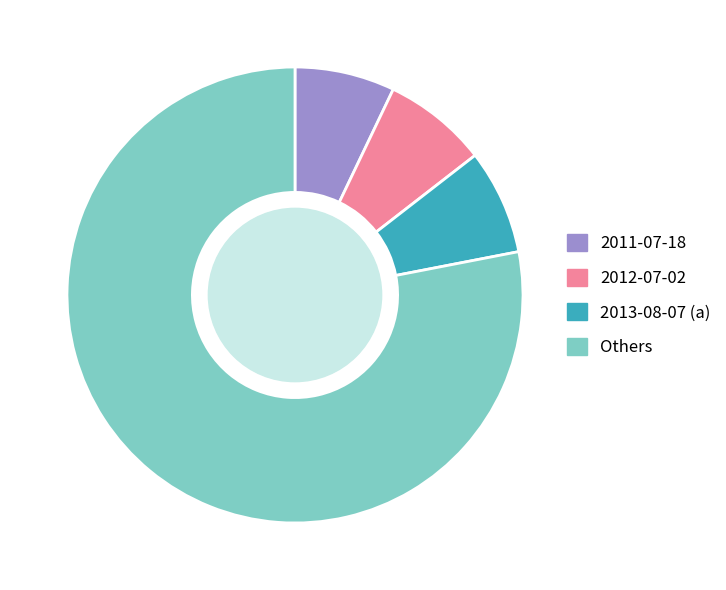

Is there any slice that represents more than half of the pie?

Yes